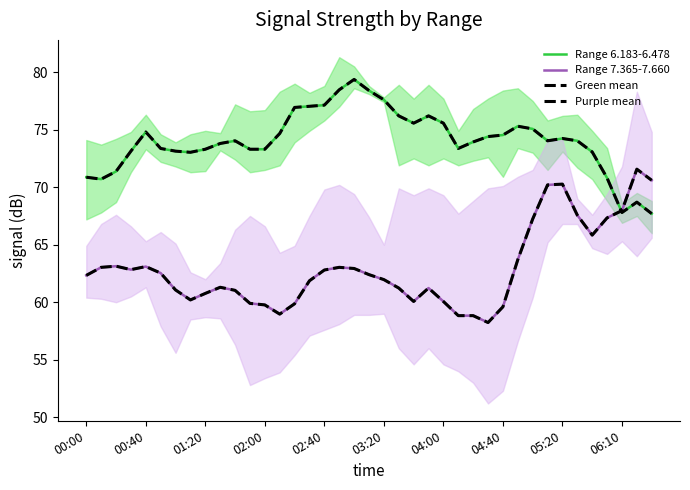

Rank the series by their maximum value, from lowest to highest.

Range 7.365-7.660, Purple mean, Range 6.183-6.478, Green mean